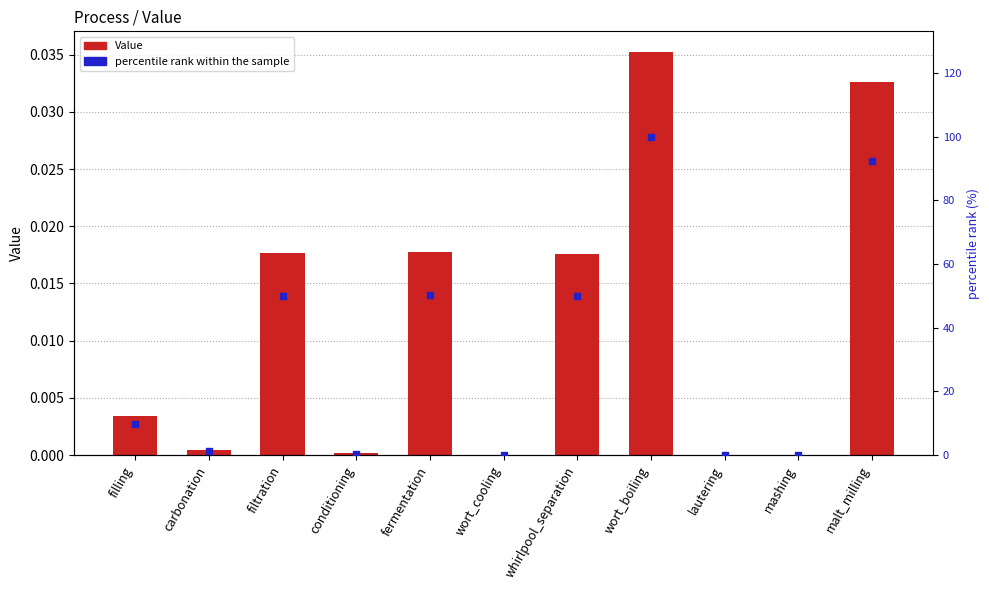

Which series has the largest Y range (max minus min)?

percentile rank within the sample